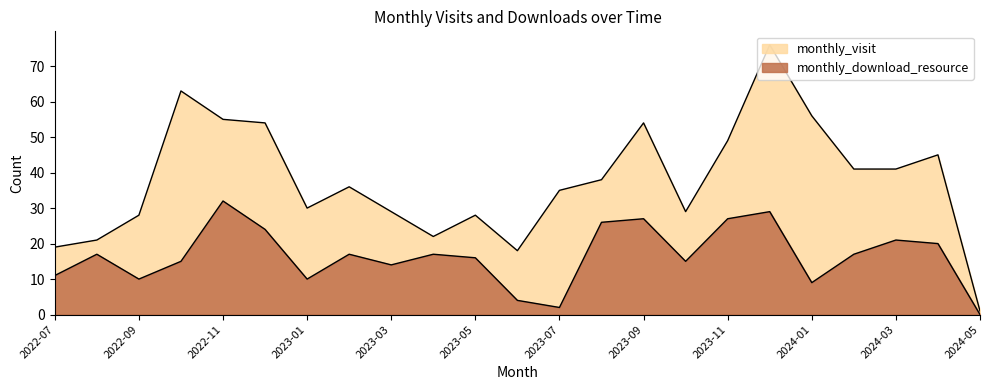

True or false: monthly_download_resource and monthly_visit intersect in this chart.

False